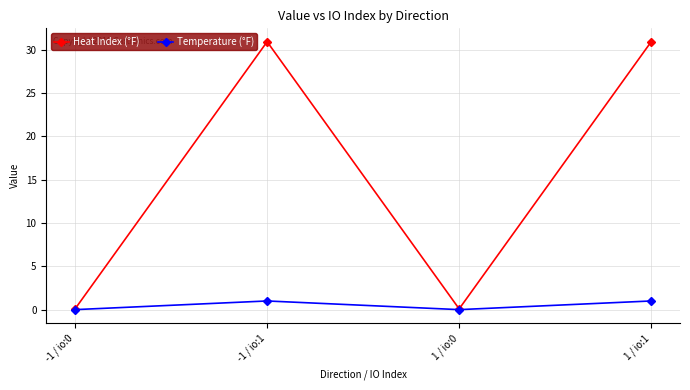

What is the spread (max minus min) of values at 1 / io:0?

0.1